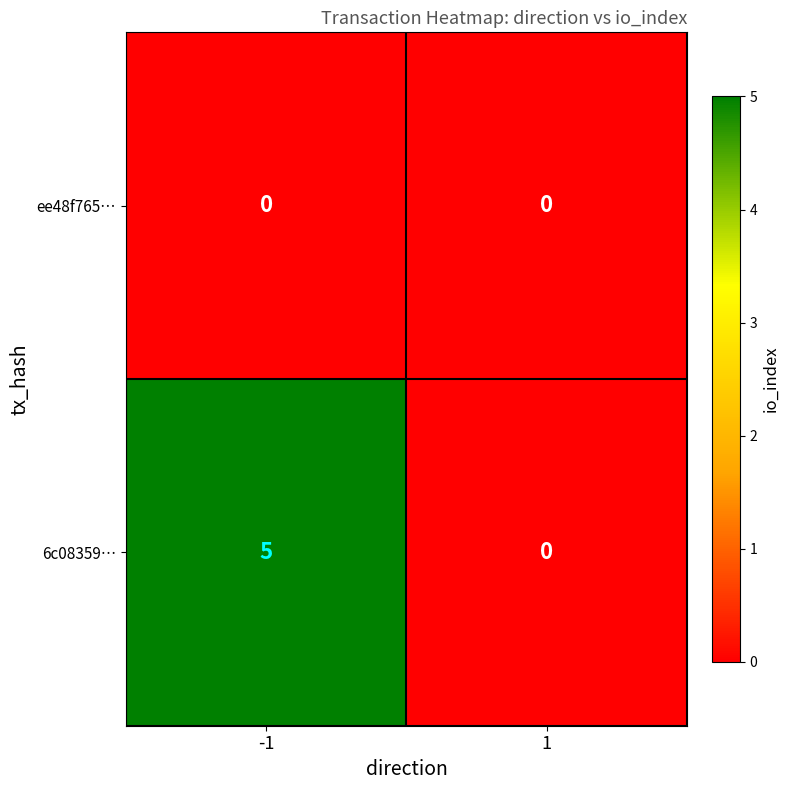

What is the difference between the highest and lowest values at -1?

5